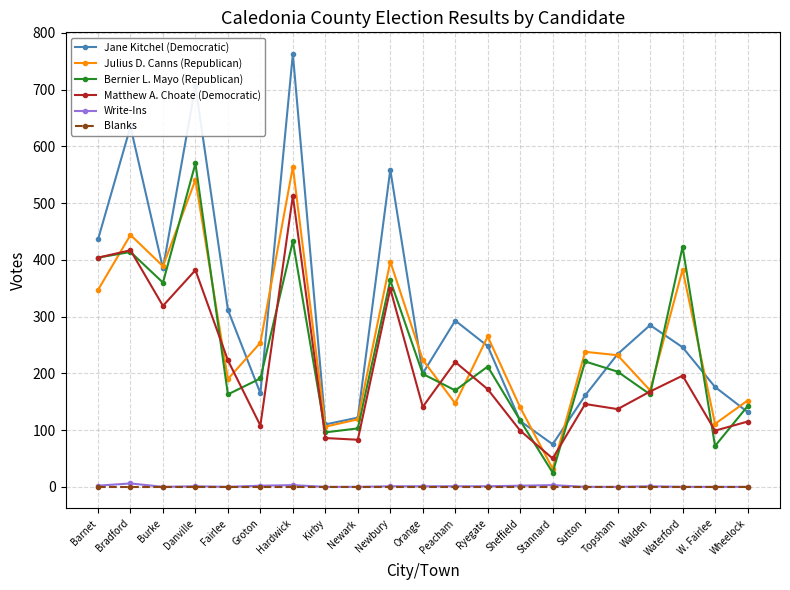

Where does the Bernier L. Mayo (Republican) series first go above 199?

Barnet